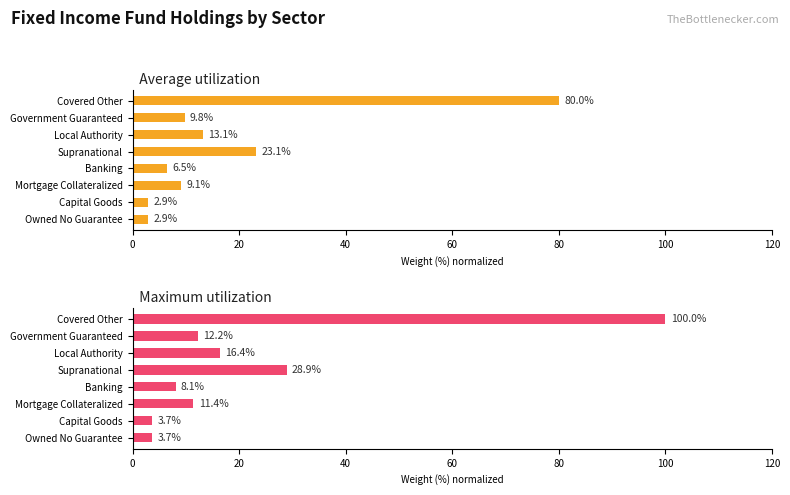

What is the value of the Average utilization bar at the 5th from the left?

6.5